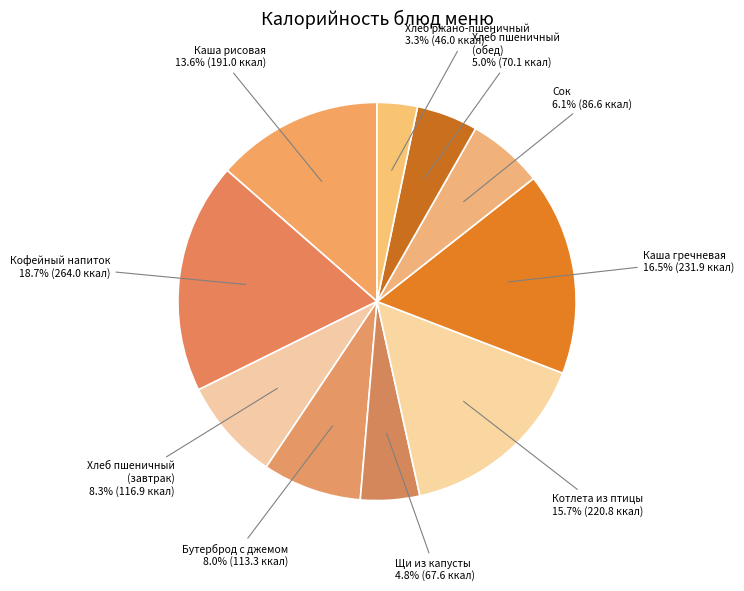

To the nearest percent, what is the average slice percentage?

10%